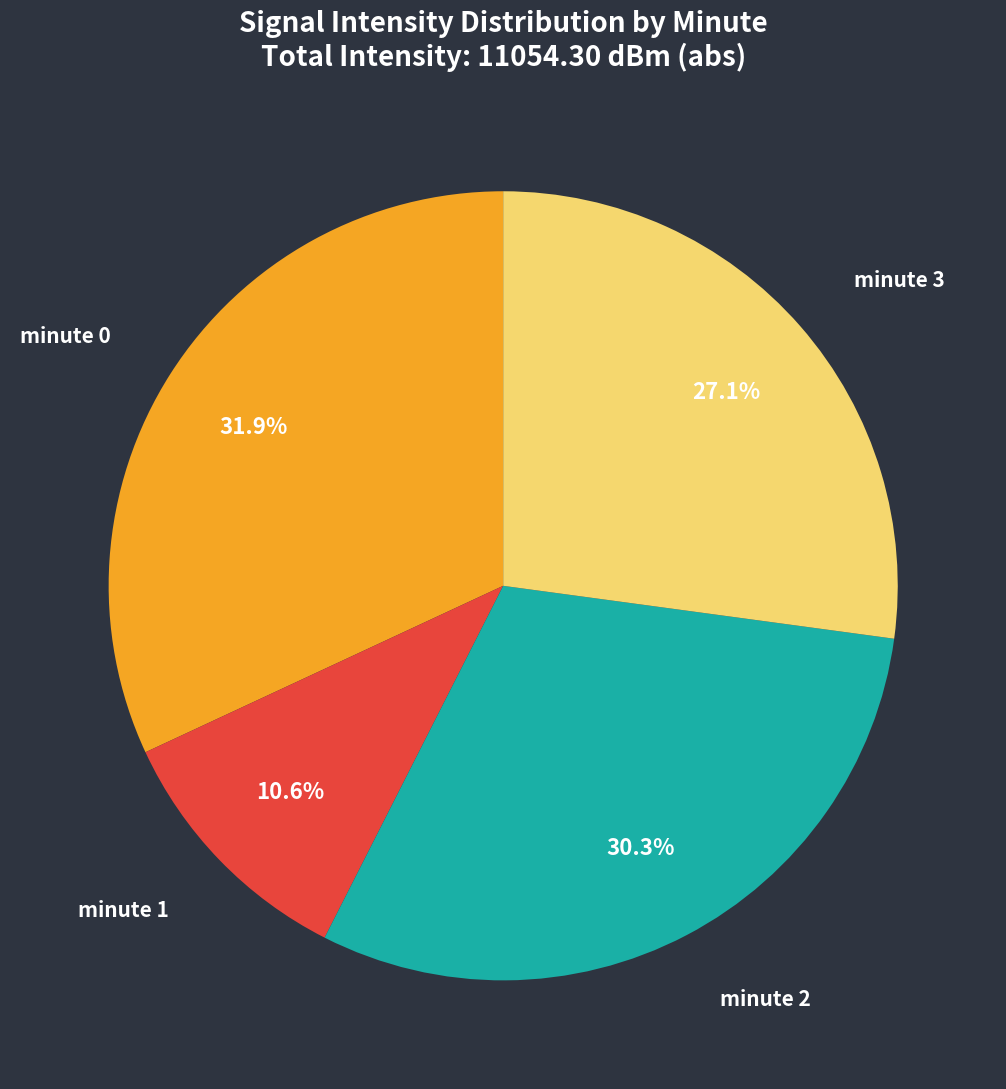

Is there a majority slice in this chart?

No